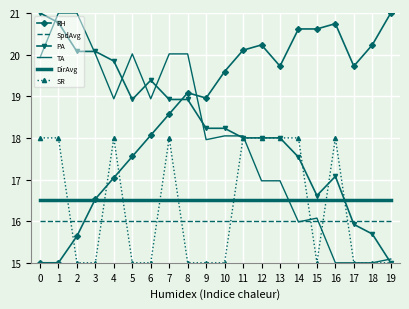

Count the number of data series in this chart.

6